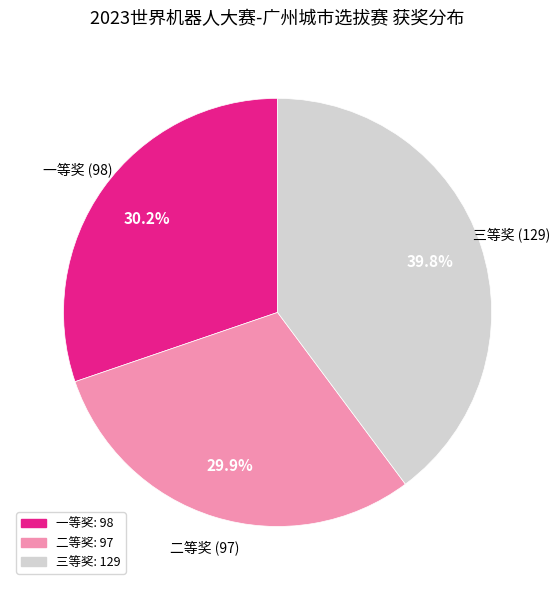

Is 二等奖 the majority of the pie?

No